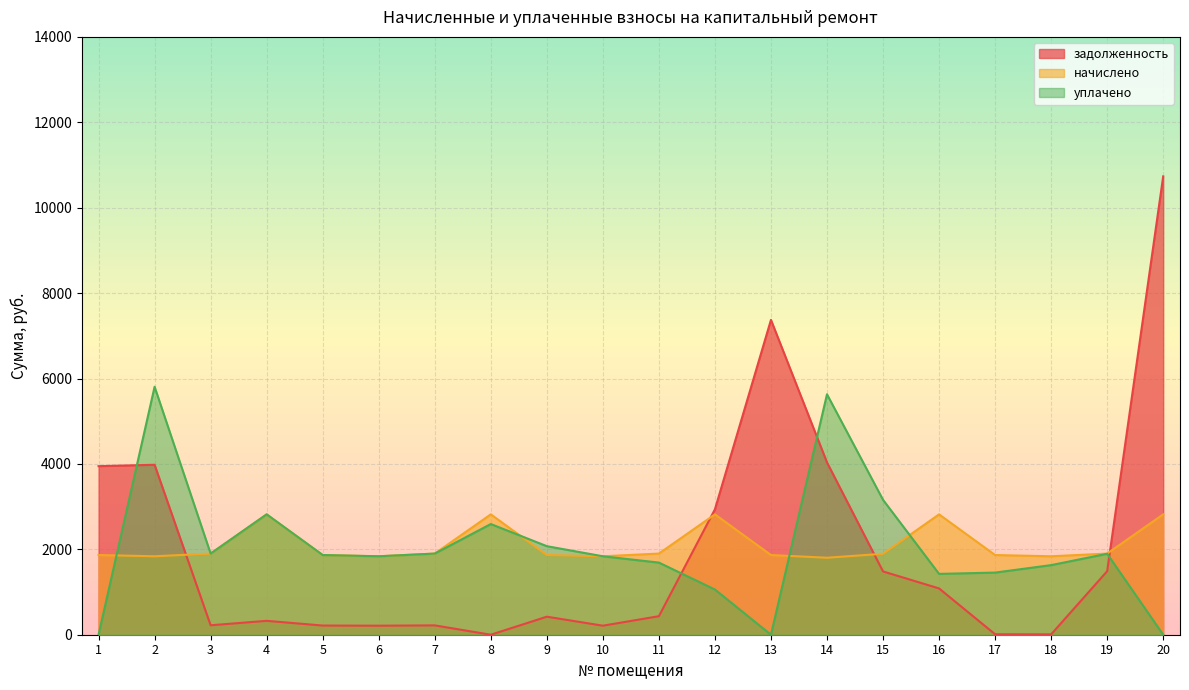

What is the difference between the начислено values at 13 and 15?

29.2